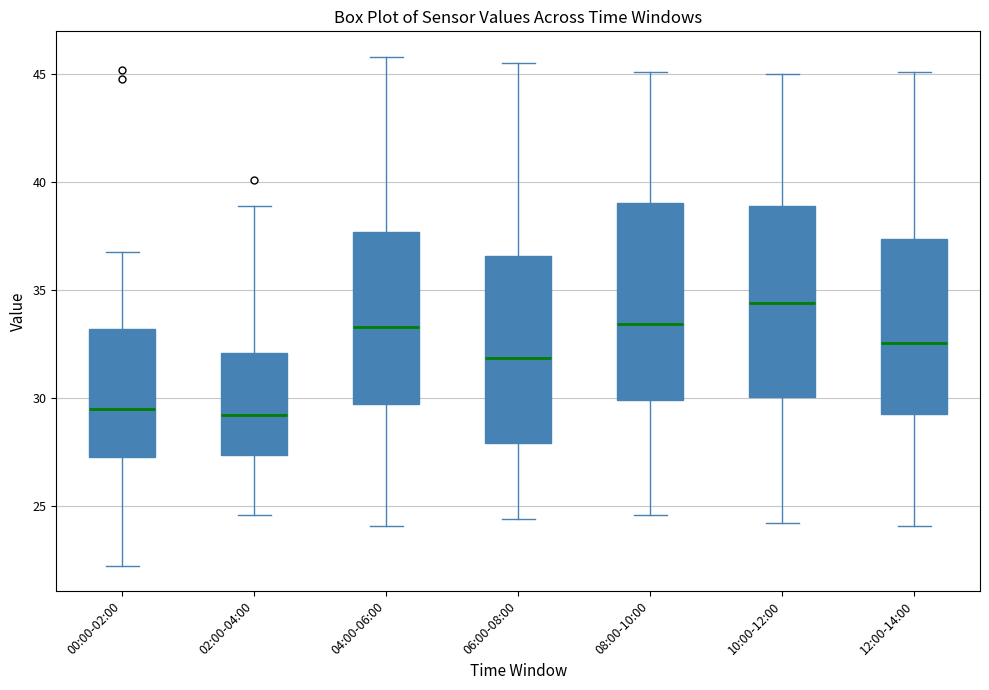

Reading left to right, transcribe this box plot: for each box, give where its median line is, the range the box spans, and where its two whiskers end, as read against the y-axis. The values are not printed on the chart, so give them approximately, as read against the axis.

00:00-02:00: median 29.5, box 27.5 to 33.0, whiskers 22.5 to 37.0
02:00-04:00: median 29.0, box 27.5 to 32.0, whiskers 24.5 to 39.0
04:00-06:00: median 33.5, box 30.0 to 37.5, whiskers 24.0 to 46.0
06:00-08:00: median 32.0, box 28.0 to 36.5, whiskers 24.5 to 45.5
08:00-10:00: median 33.5, box 30.0 to 39.0, whiskers 24.5 to 45.0
10:00-12:00: median 34.5, box 30.0 to 39.0, whiskers 24.0 to 45.0
12:00-14:00: median 32.5, box 29.5 to 37.5, whiskers 24.0 to 45.0